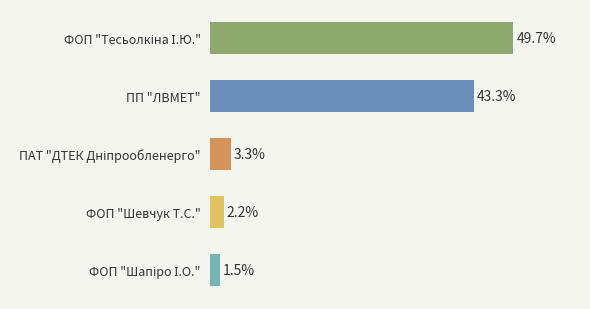

Does the chart contain any negative values?

No